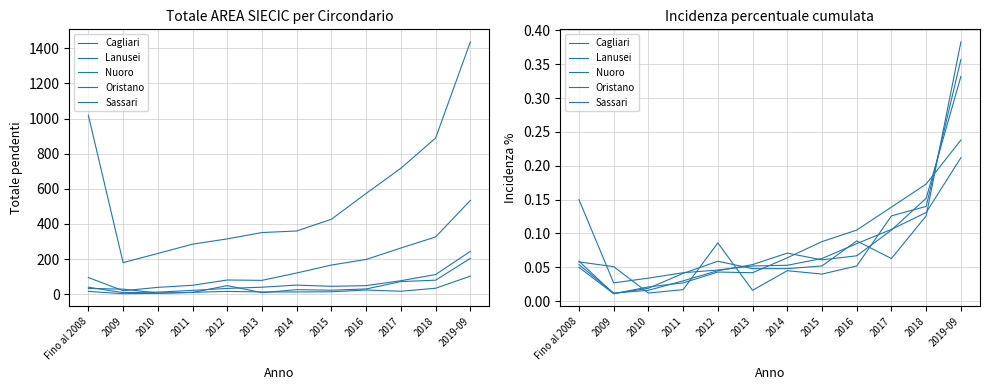

What is the label of the 4th point from the left?

2011